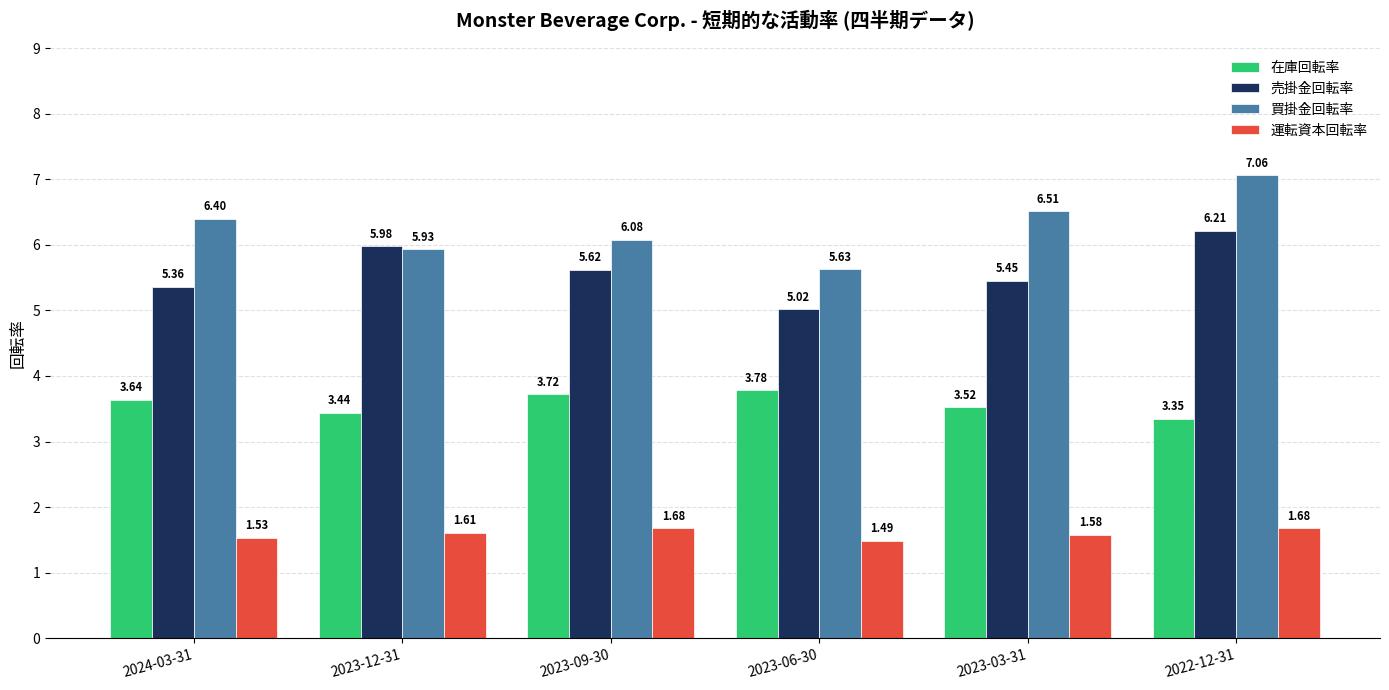

How many bars are there in each group?

4